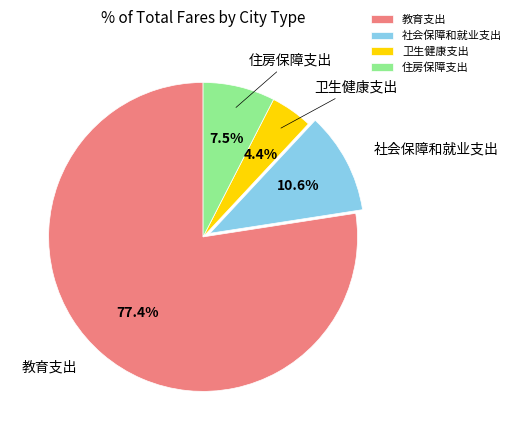

What is the majority slice?

教育支出